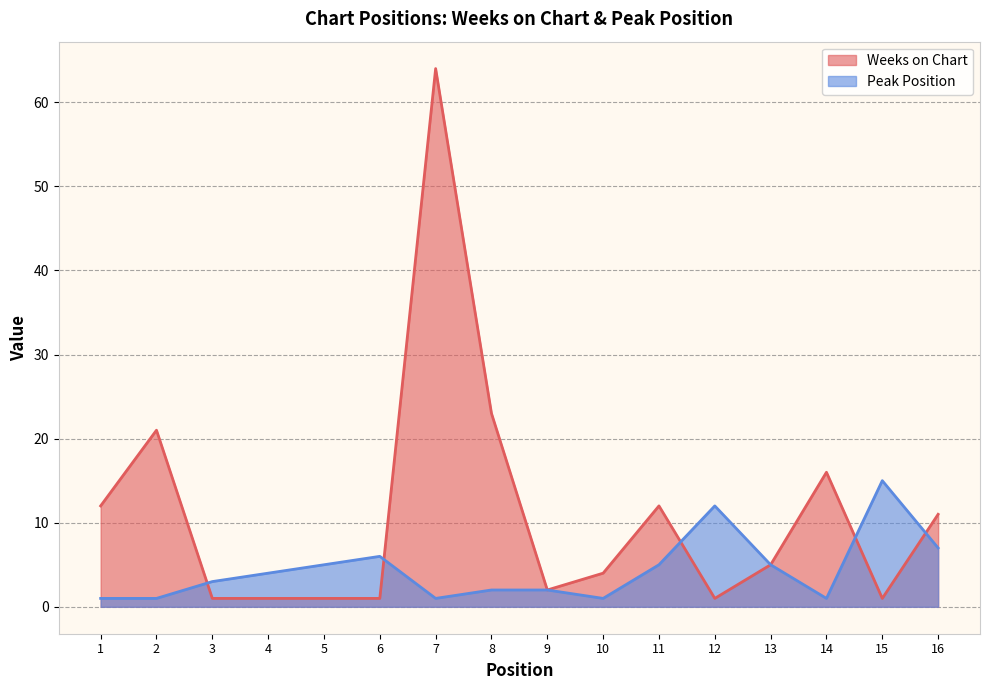

Is the value of Peak Position at 6 greater than the value of Weeks on Chart at 7?

No